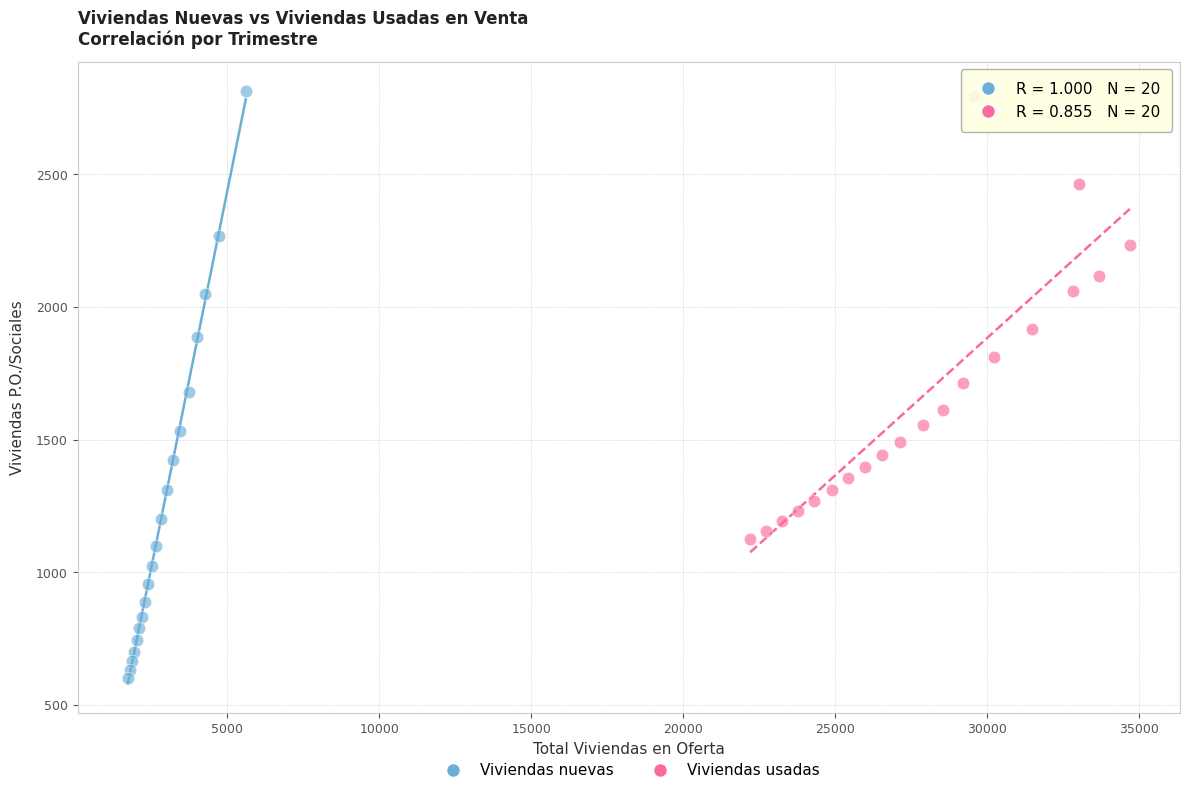

Which series reaches the minimum Y coordinate?

Viviendas nuevas